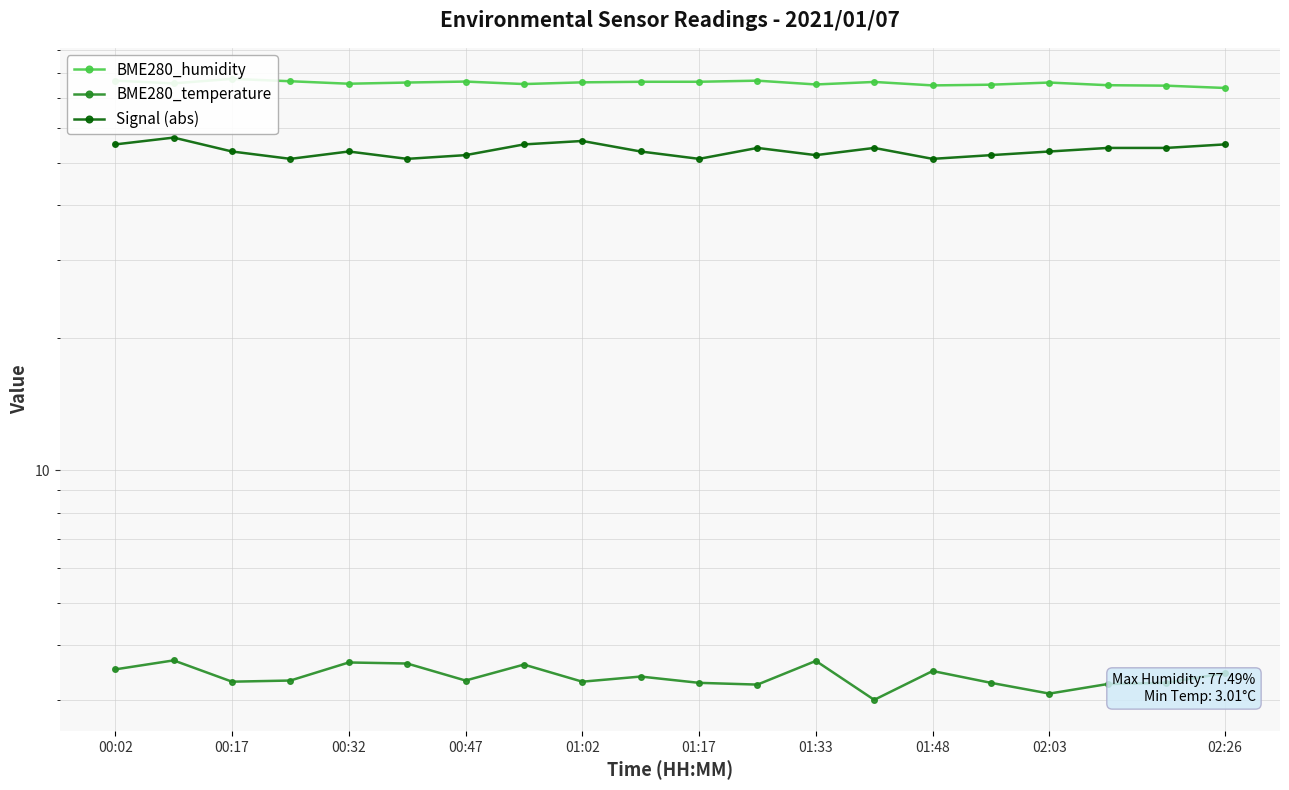

What is the lowest value of the Signal (abs) series?

51.0